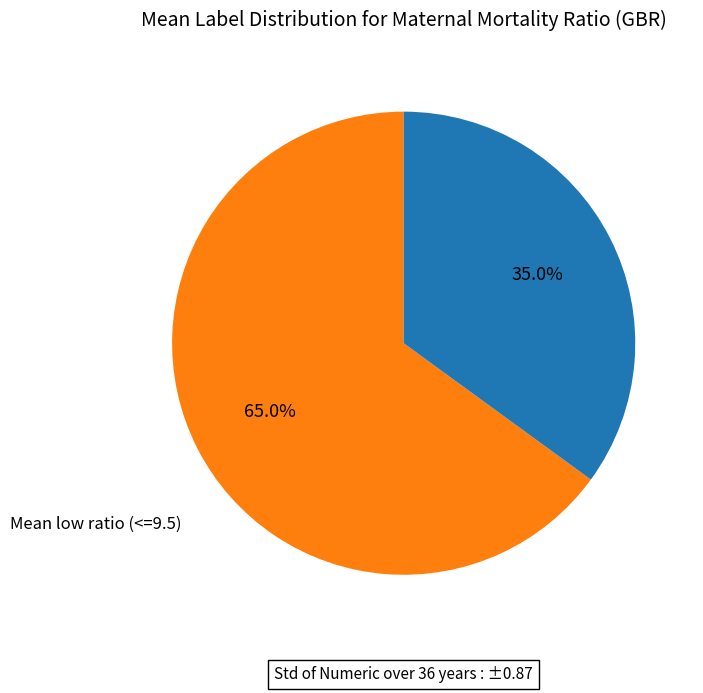

Is there a majority slice in this chart?

Yes